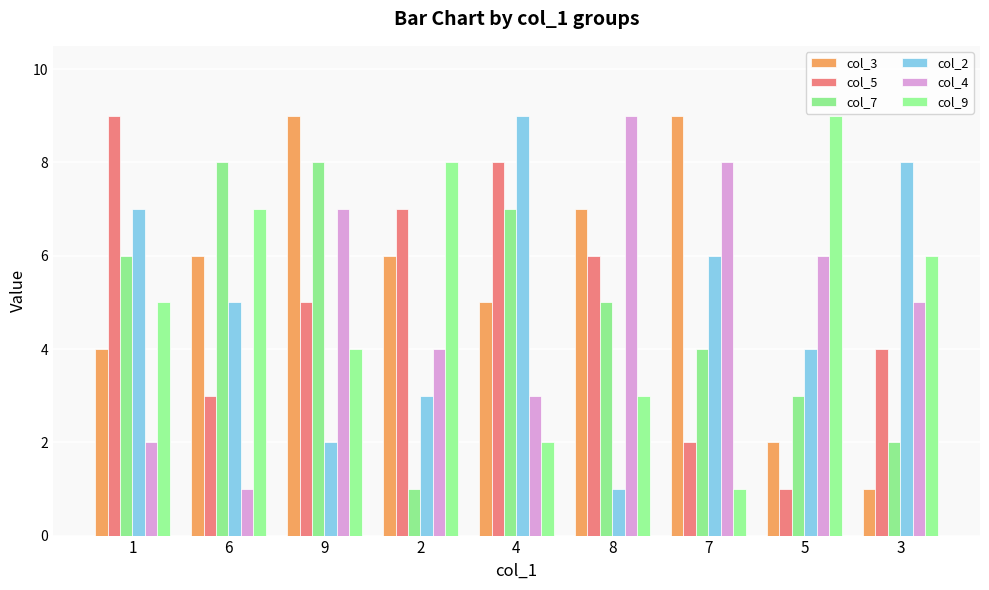

How many col_5 values are between 3 and 7?

5